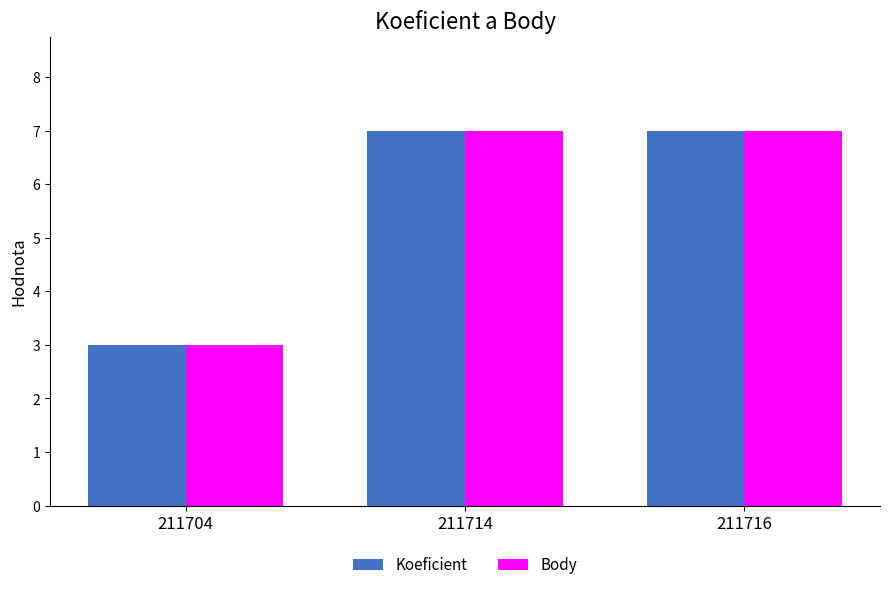

What is the maximum value shown in the chart?

7